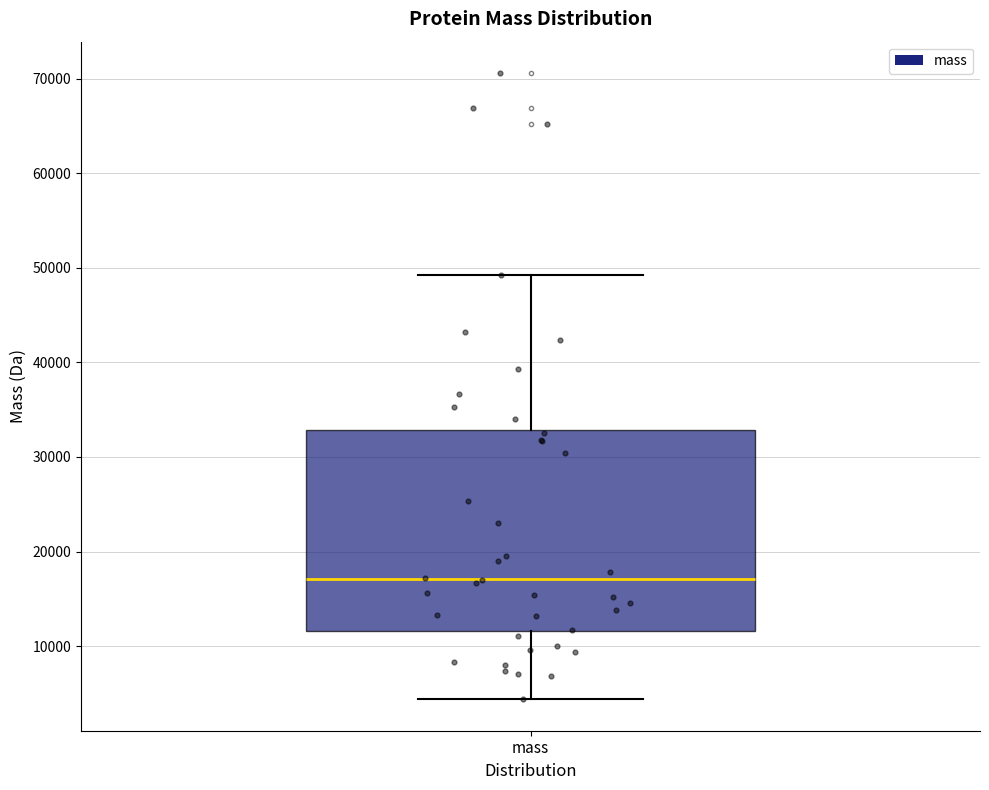

Read this box plot against the y-axis: the position of the median line, the range covered by the box, and the ends of both whiskers. The values are not printed on the chart, so give them approximately, as read against the axis.

median 17000, box 12000 to 33000, whiskers 4000 to 49000